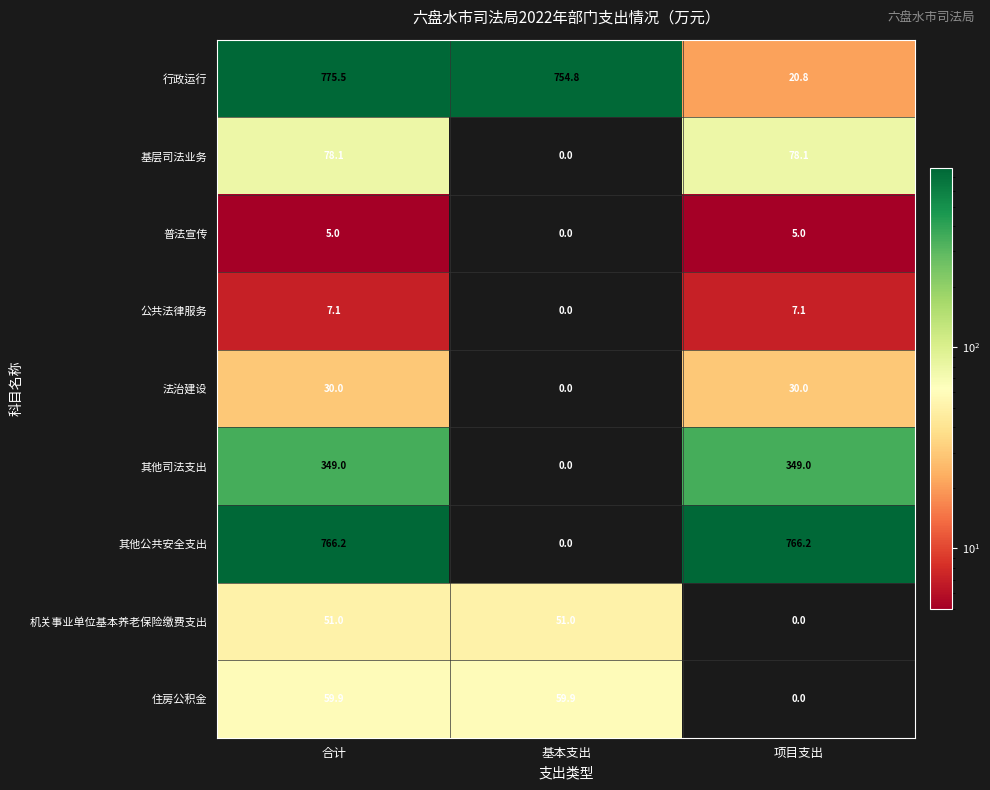

Which series has the widest spread of values?

其他公共安全支出